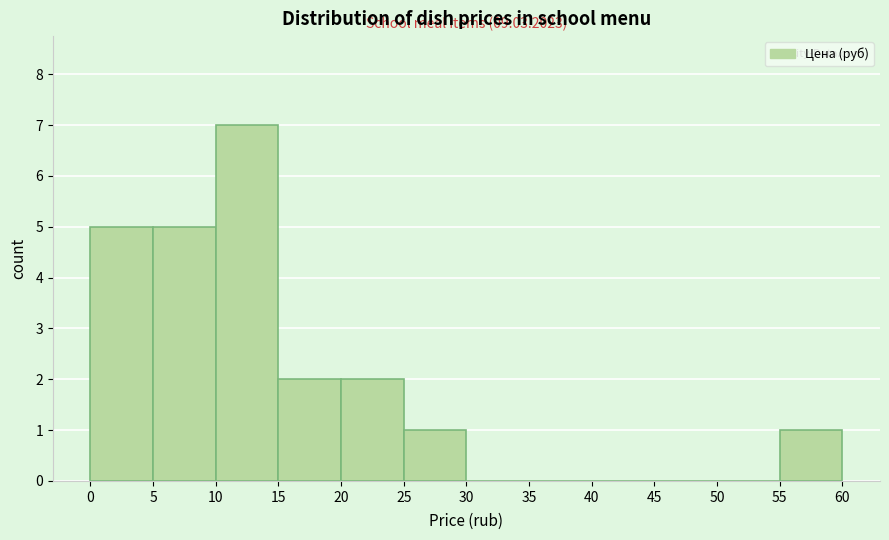

Which range on the x-axis has the tallest bar?

10 to 15